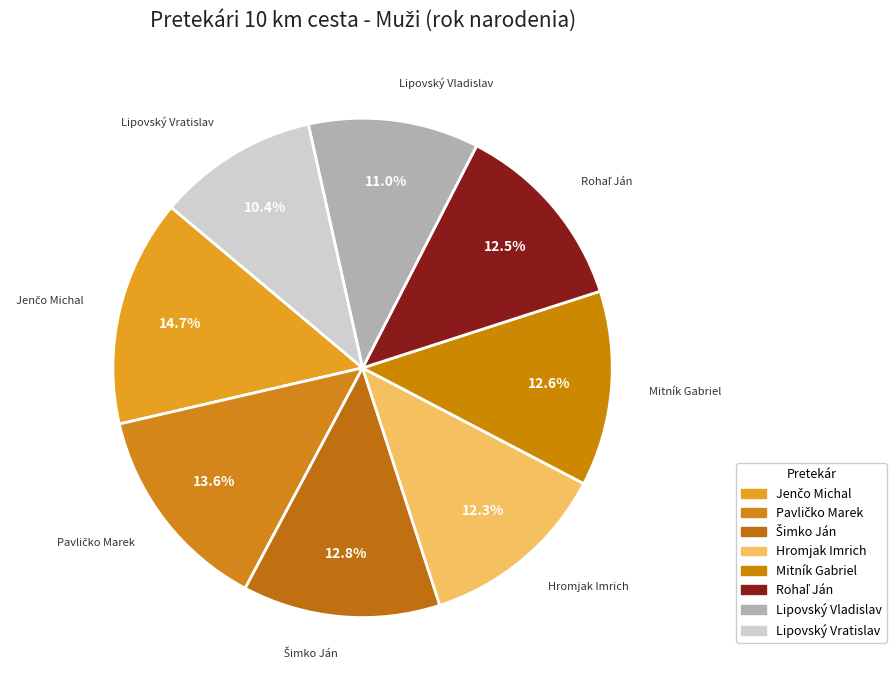

Rank the categories by value from highest to lowest.

Jenčo Michal, Pavličko Marek, Šimko Ján, Mitník Gabriel, Rohaľ Ján, Hromjak Imrich, Lipovský Vladislav, Lipovský Vratislav